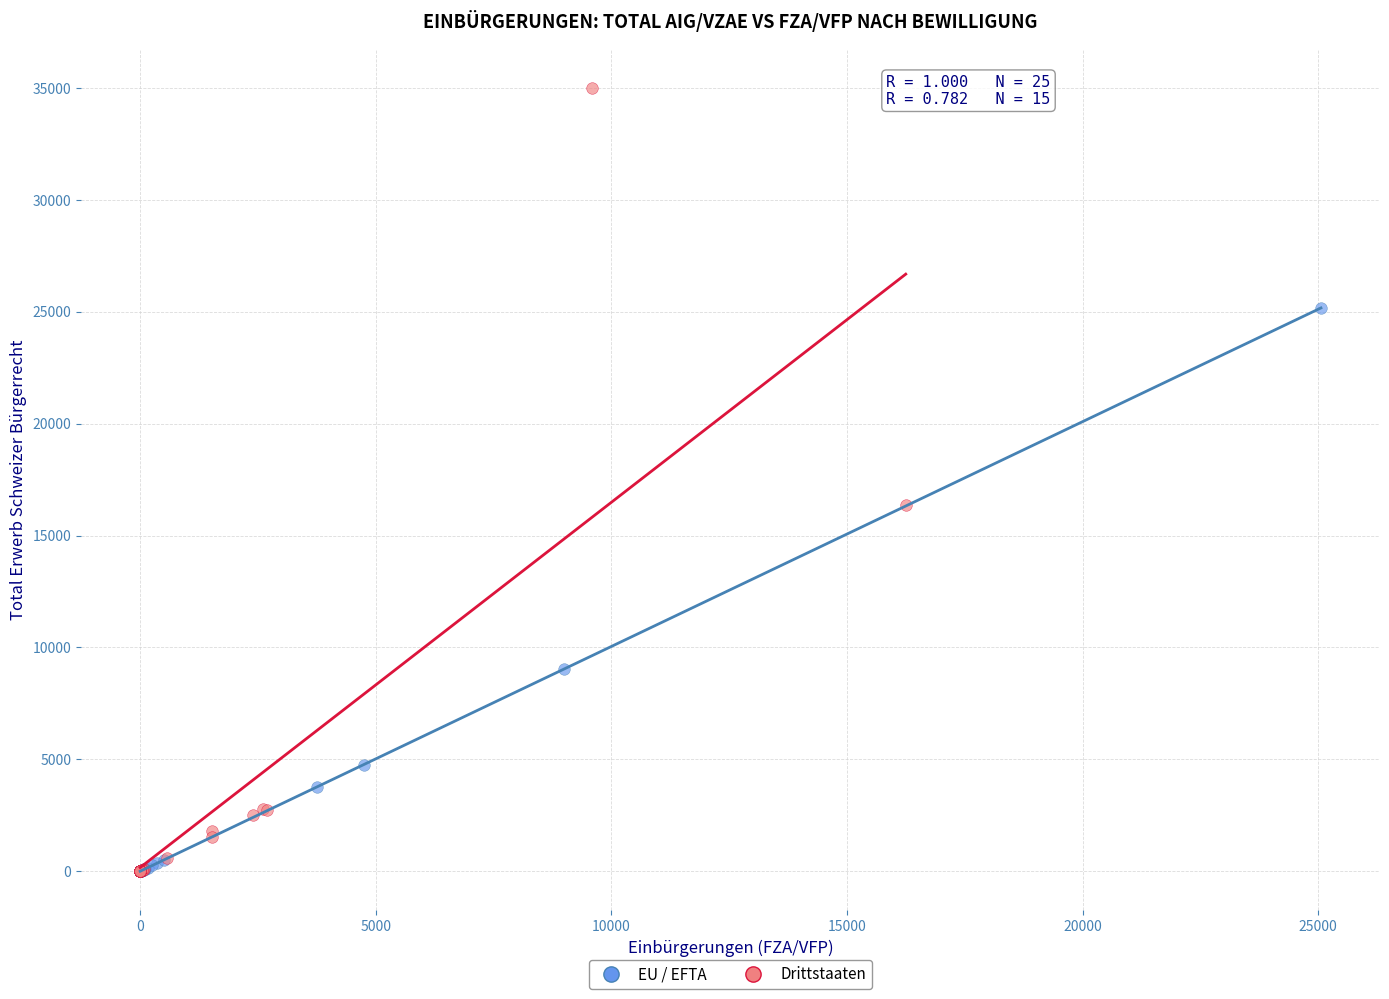

Which series reaches the maximum Y coordinate?

Drittstaaten